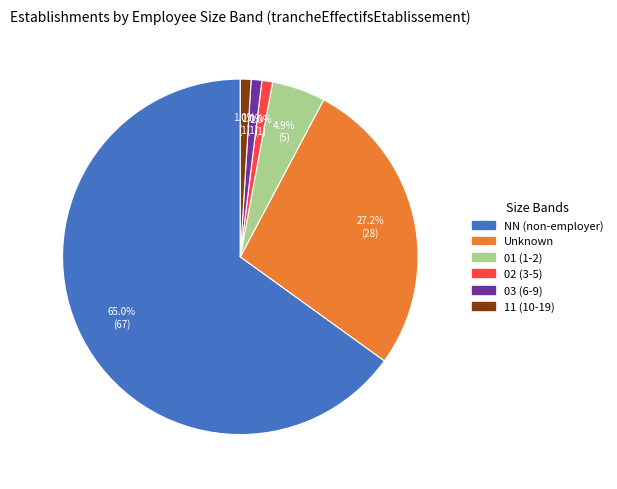

Count the number of slices in the pie.

6